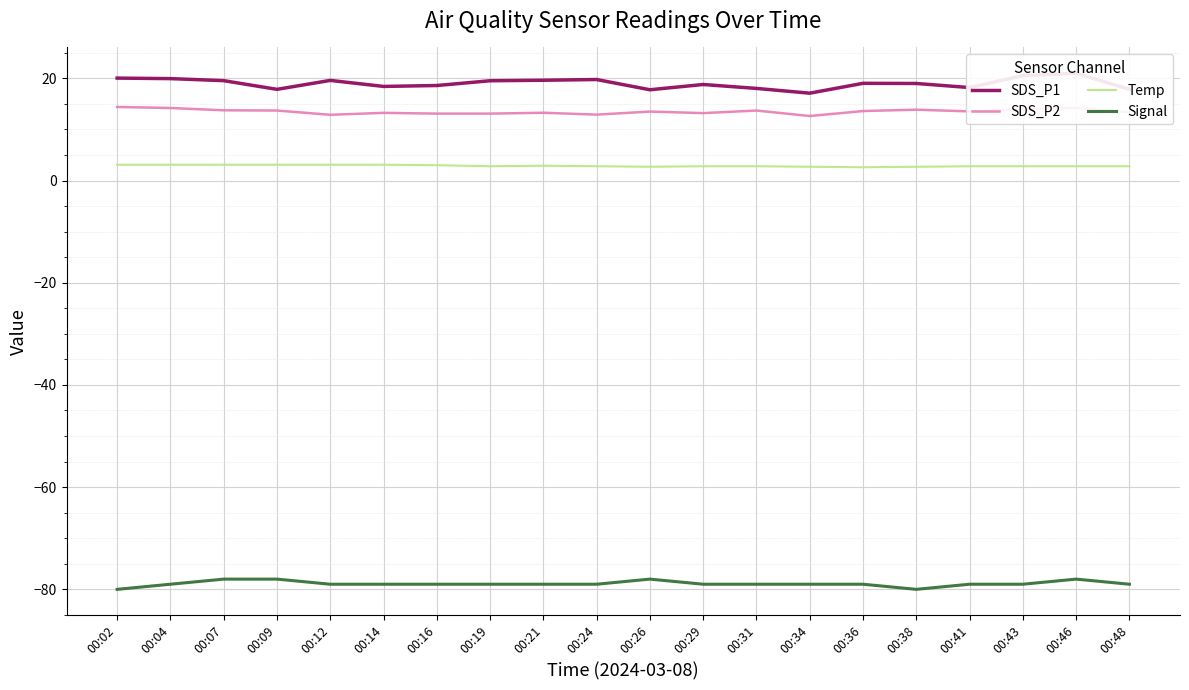

At 00:38, list the series in order from smallest to largest.

Signal, Temp, SDS_P2, SDS_P1